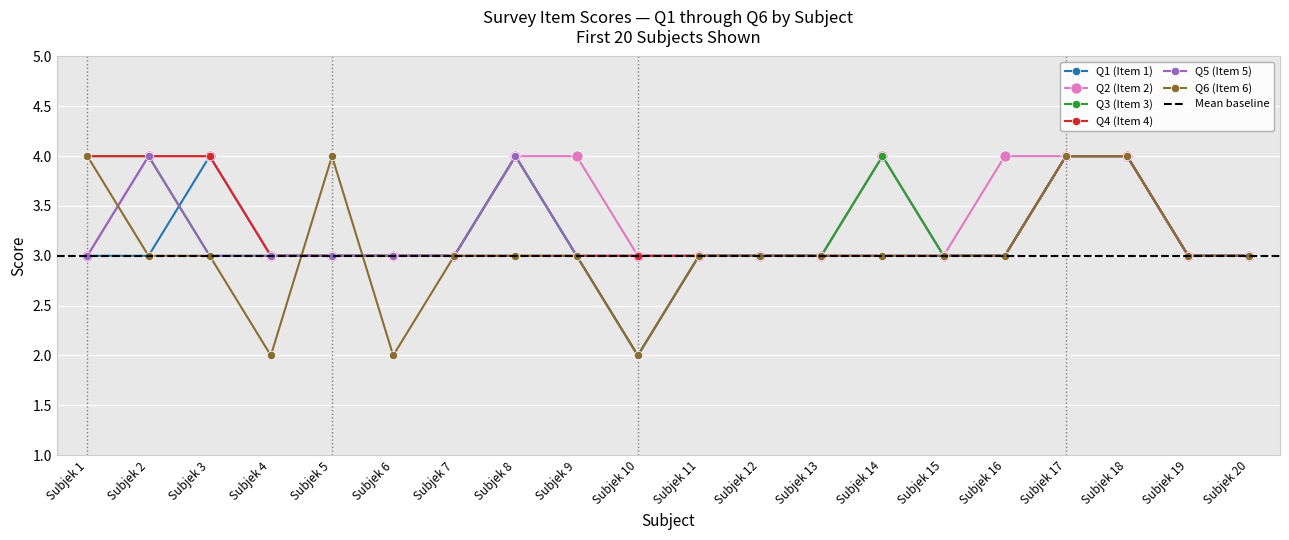

True or false: Q3 (Item 3) and Q5 (Item 5) intersect in this chart.

False